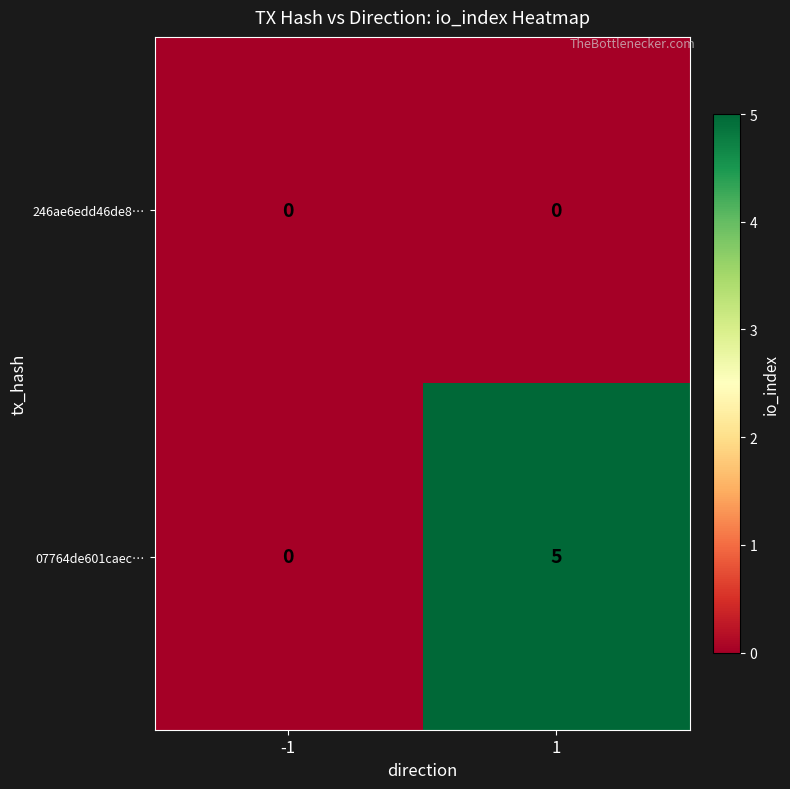

How many values in the 07764de601caec… series are below 5?

1